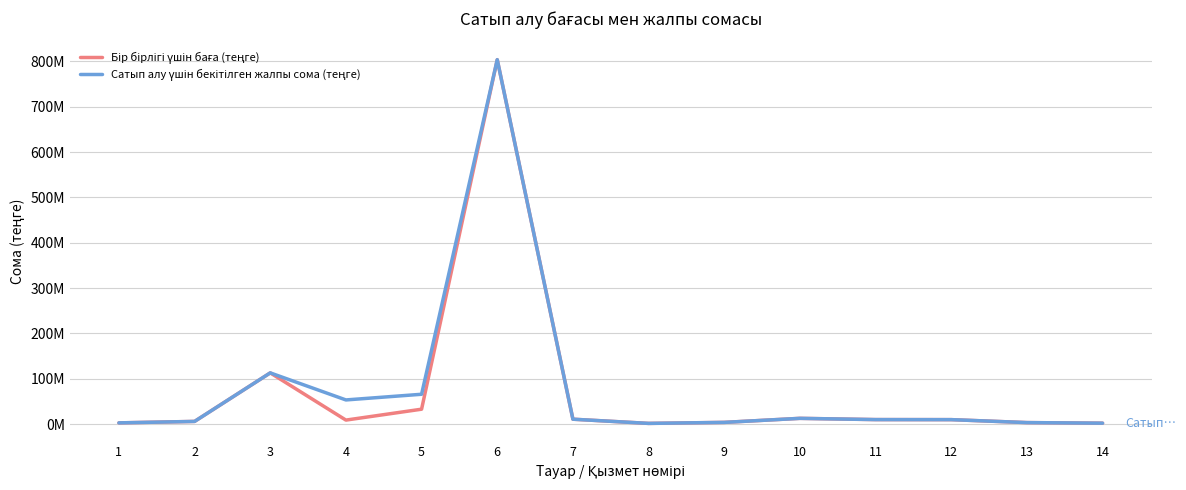

Where does the Бір бірлігі үшін баға (теңге) series first go above 9898000?

3